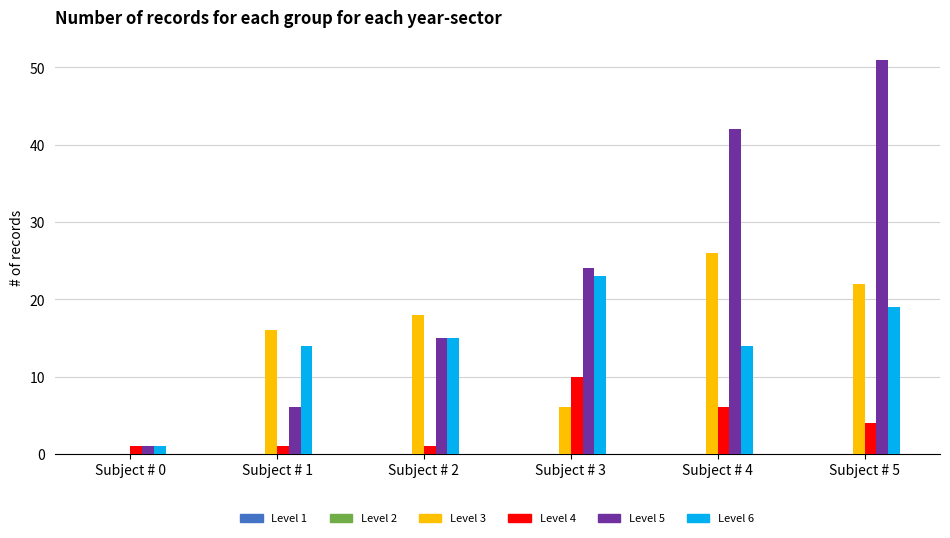

How many groups of bars are there?

6